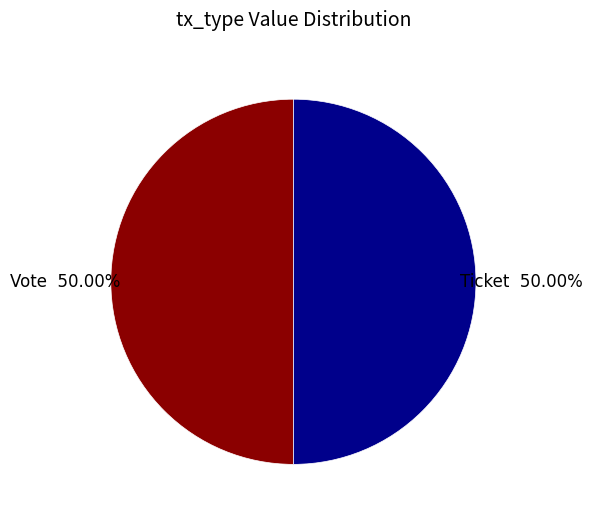

How many segments does this pie chart have?

2